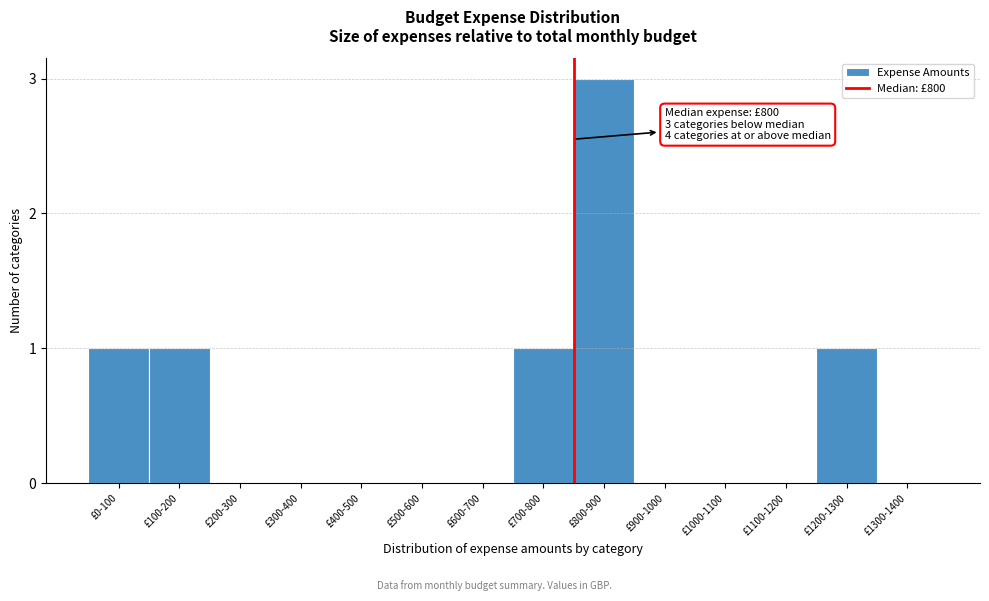

Reading left to right, list all the values displayed in this chart.

£0-100=1	£100-200=1	£200-300=0	£300-400=0	£400-500=0	£500-600=0	£600-700=0	£700-800=1	£800-900=3	£900-1000=0	£1000-1100=0	£1100-1200=0	£1200-1300=1	£1300-1400=0